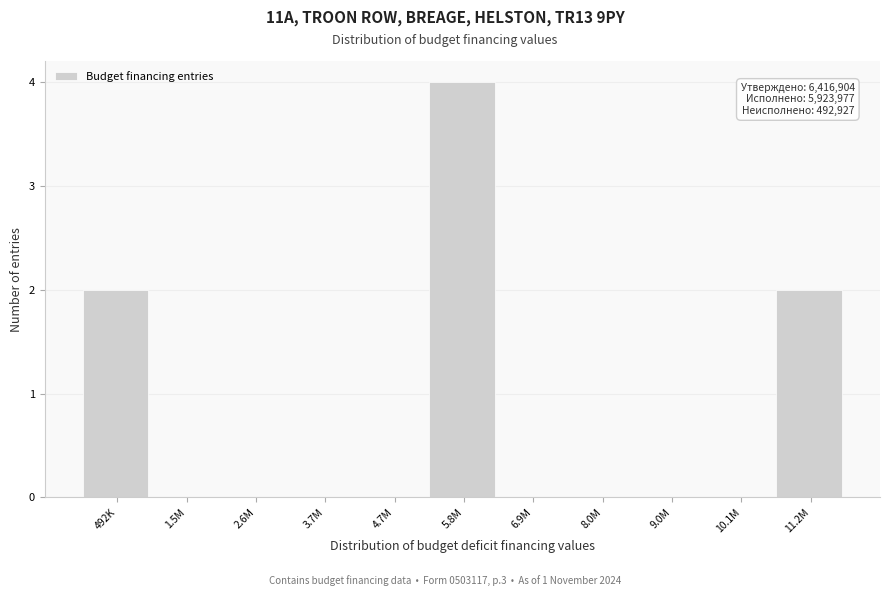

Reading left to right, what are all the values shown in this chart?

492K=2	1.5M=0	2.6M=0	3.7M=0	4.7M=0	5.8M=4	6.9M=0	8.0M=0	9.0M=0	10.1M=0	11.2M=2